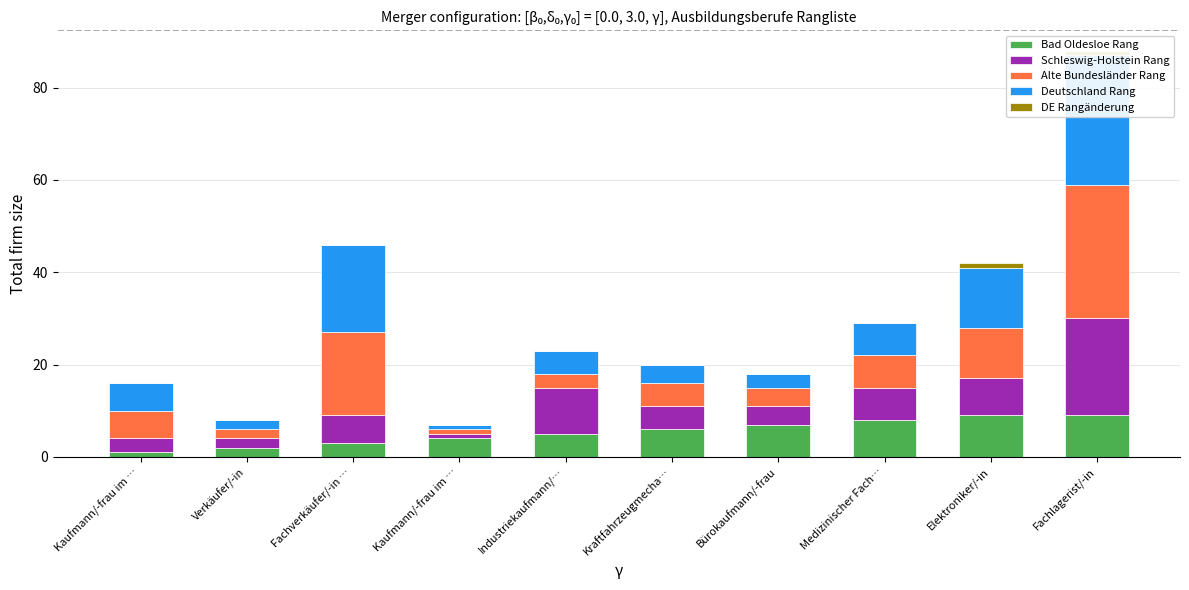

What is the difference between the highest and lowest values at Verkäufer/-in?

2